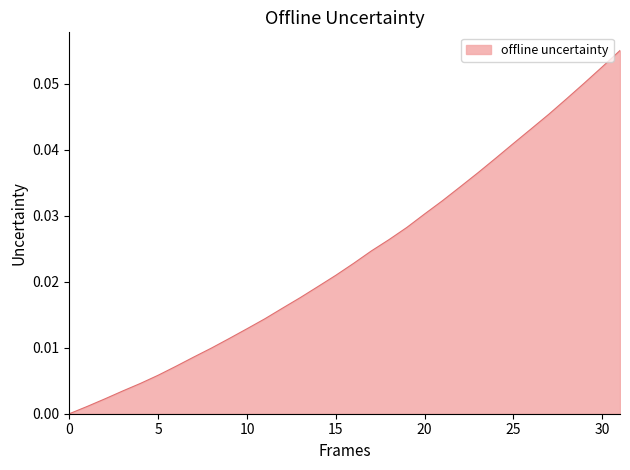

What is the maximum value shown in the chart?

0.1